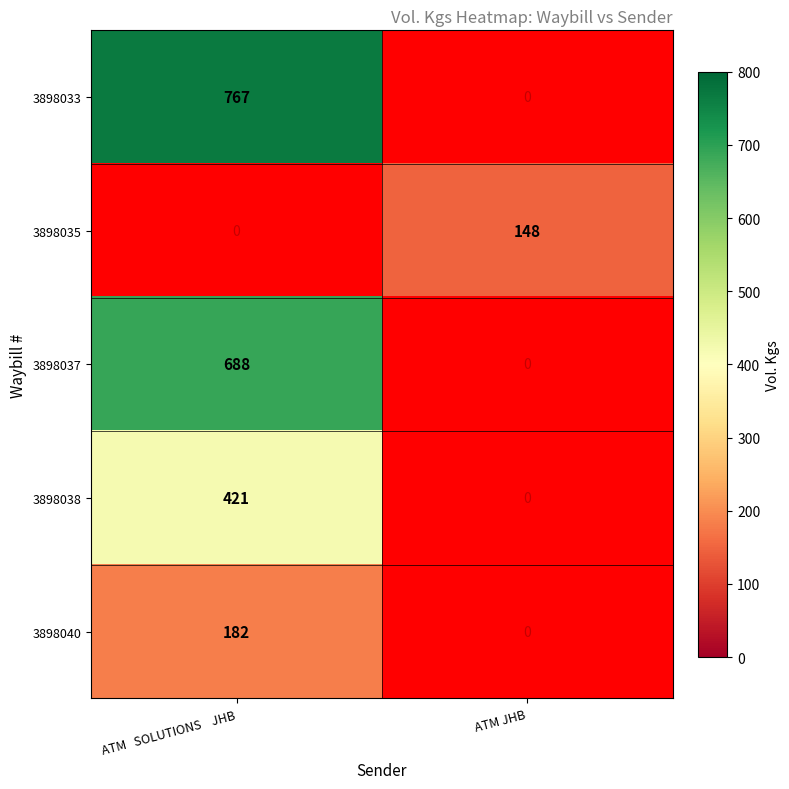

How many series are shown in this chart?

5